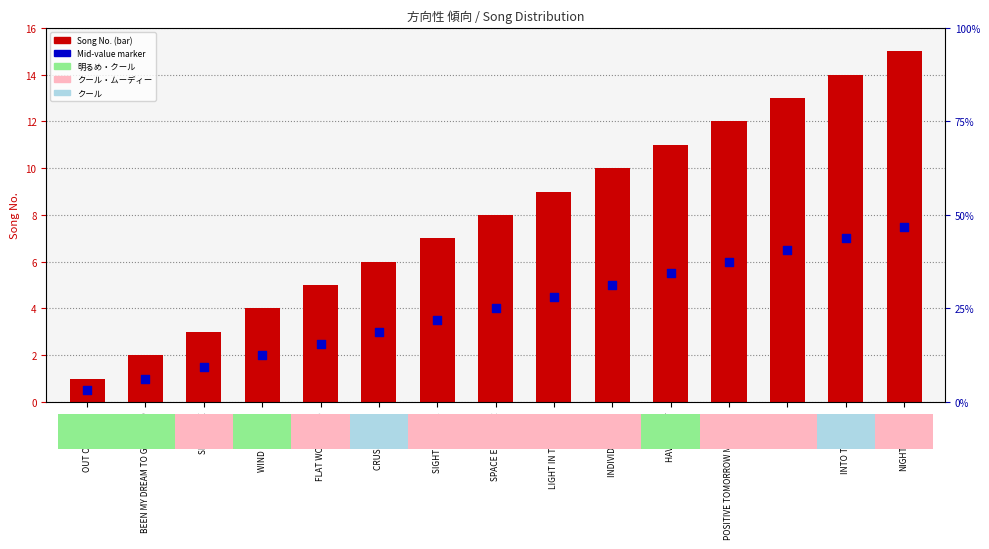

Which series reaches the maximum Y coordinate?

Song No.